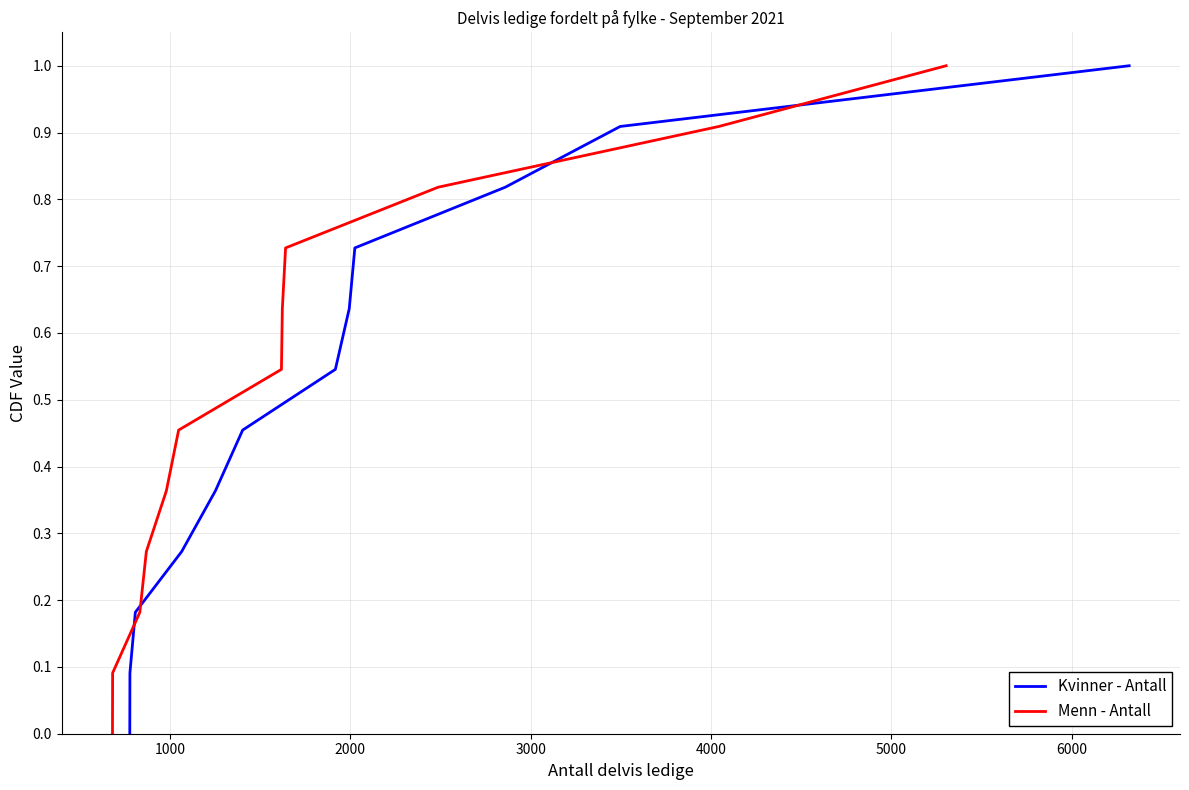

Is this an area chart (filled region under the line)?

No